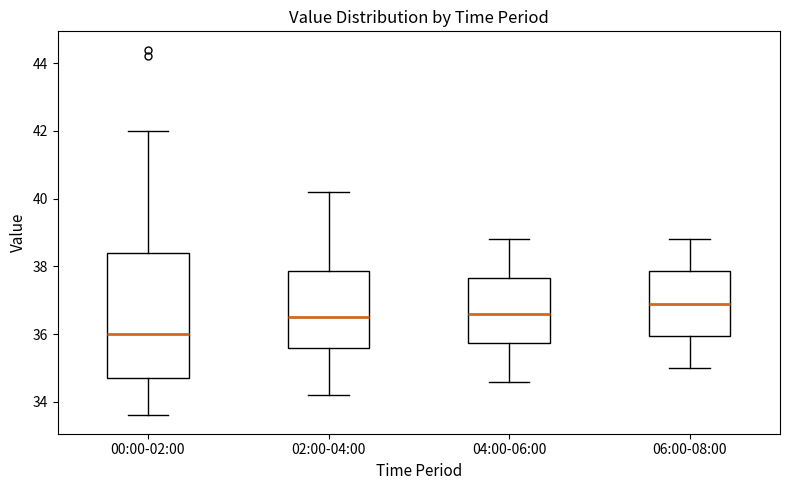

Reading left to right, read every box against the y-axis: the position of its median line, the range the box covers, and the ends of its whiskers. The values are not printed on the chart, so give them approximately, as read against the axis.

00:00-02:00: median 36.0, box 34.8 to 38.4, whiskers 33.6 to 42.0
02:00-04:00: median 36.6, box 35.6 to 37.8, whiskers 34.2 to 40.2
04:00-06:00: median 36.6, box 35.8 to 37.6, whiskers 34.6 to 38.8
06:00-08:00: median 37.0, box 36.0 to 37.8, whiskers 35.0 to 38.8